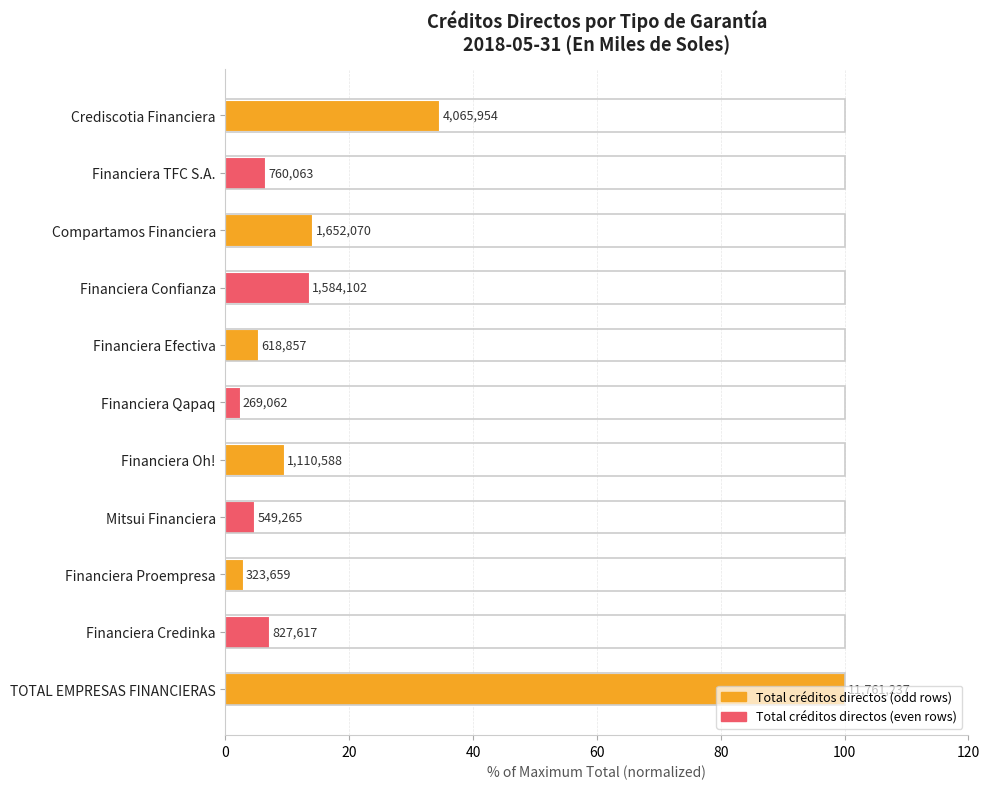

Does the chart contain stacked bars?

No